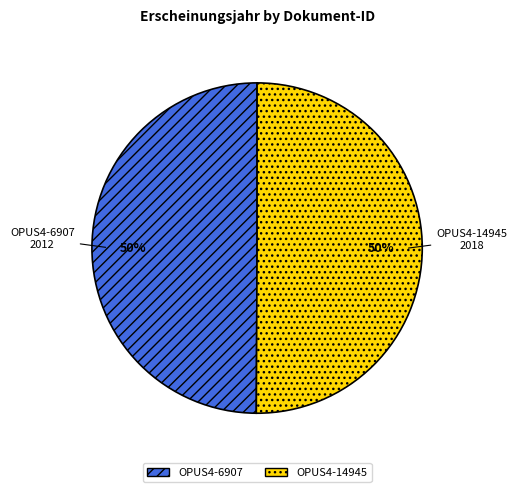

Approximately how many times larger is the value at OPUS4-14945 compared to OPUS4-6907?

1.0